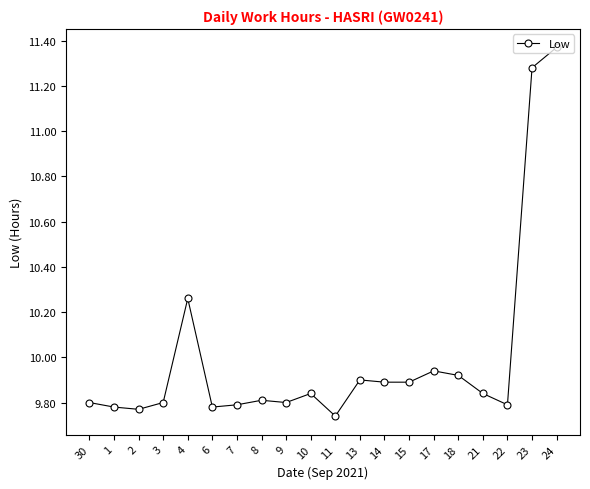

True or false: the data shows 17.4 at 4.

False